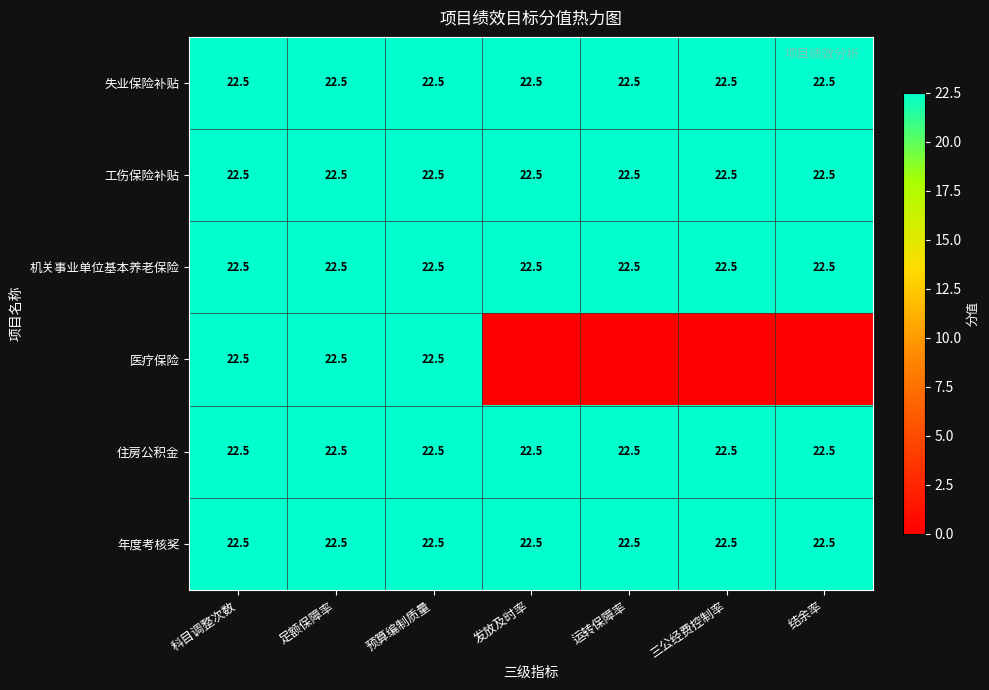

What is the sum of all 年度考核奖 values?

157.5